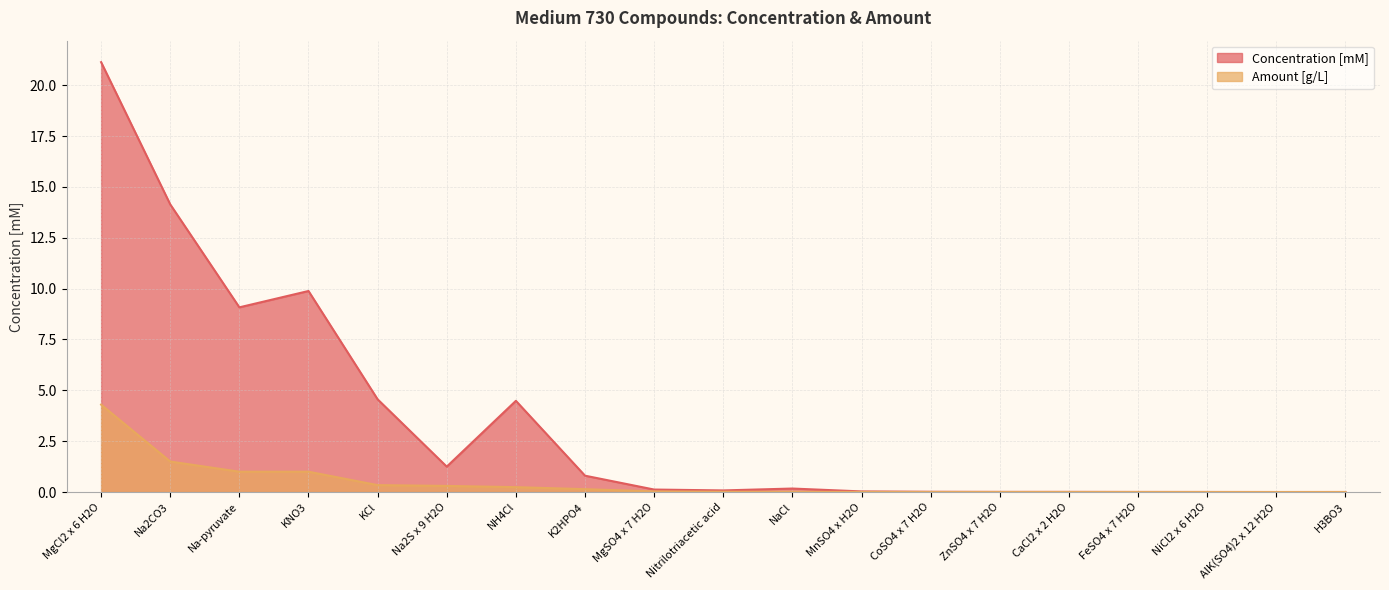

What is the label of the 3rd point from the right?

NiCl2 x 6 H2O